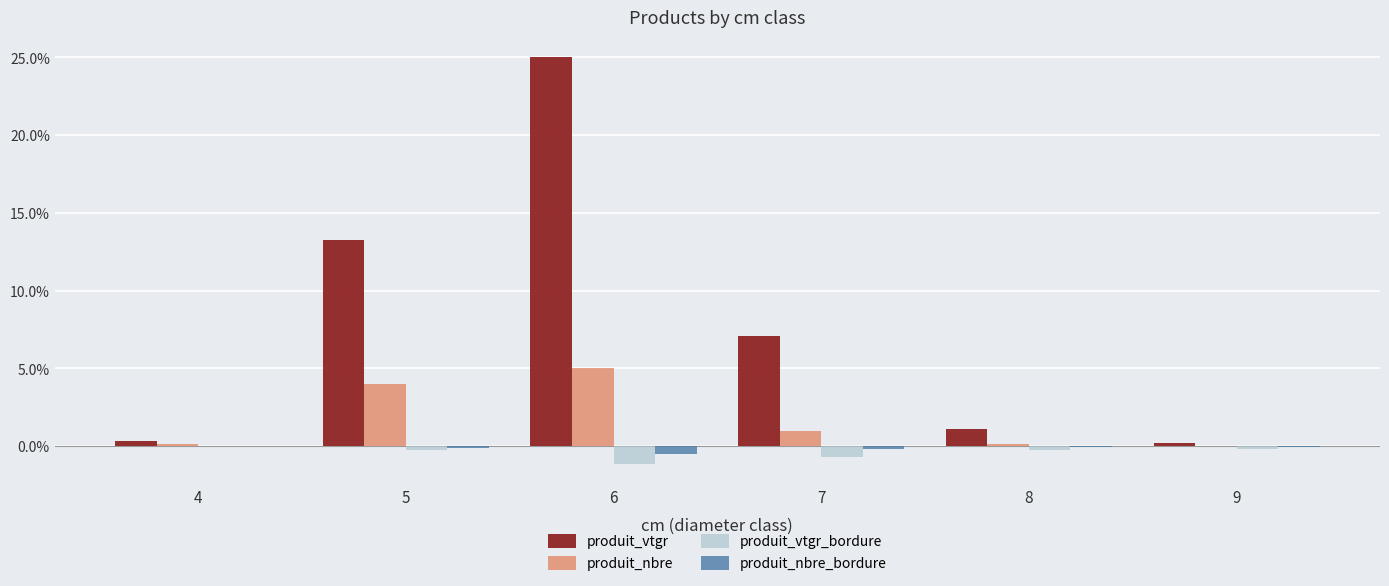

Reading right to left, extract all data points from this chart.

produit_vtgr: 0.0	0.0	0.1	0.2	0.1	0.0
produit_nbre: 0.0	0.0	0.0	0.1	0.0	0.0
produit_vtgr_bordure: -0.0	-0.0	-0.0	-0.0	-0.0	0.0
produit_nbre_bordure: -0.0	-0.0	-0.0	-0.0	-0.0	0.0